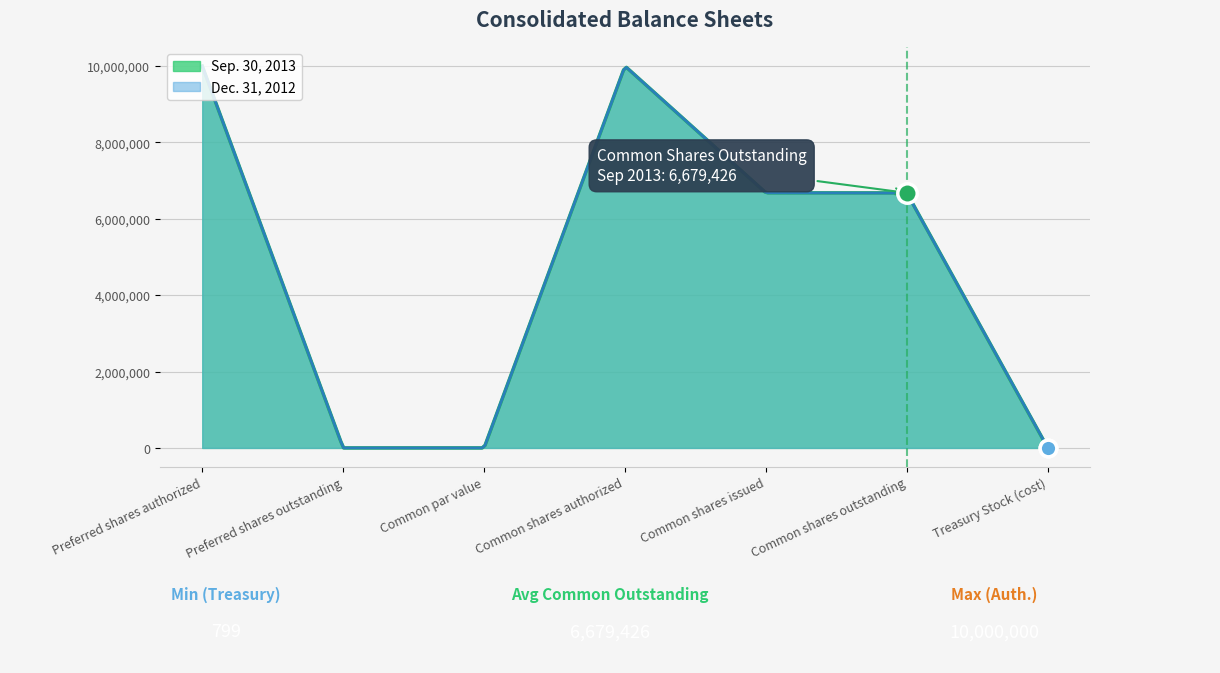

In Sep. 30, 2013, how many points are lower than both neighbors (excluding endpoints)?

1